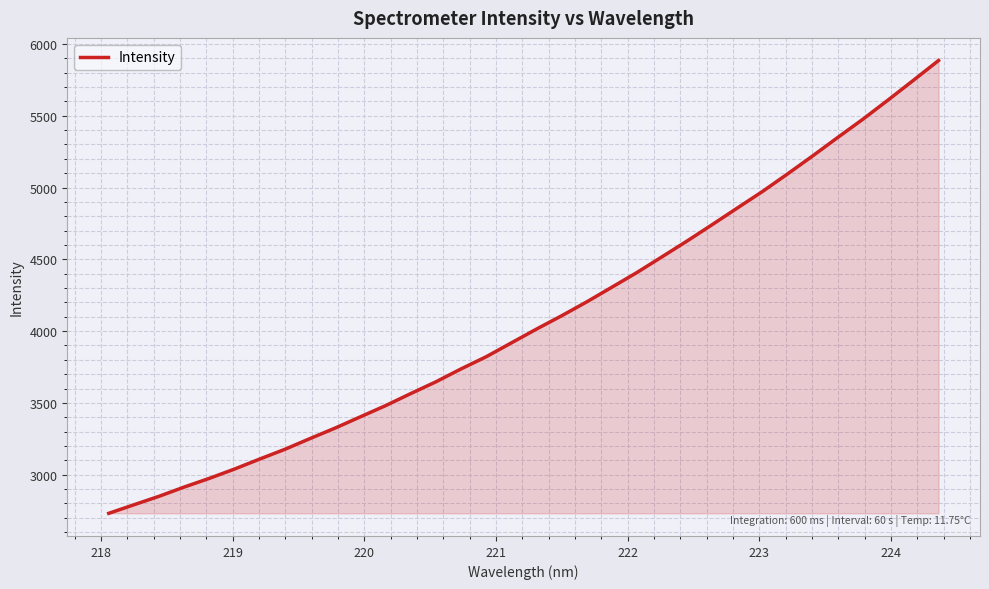

What is the greatest value displayed?

5884.3